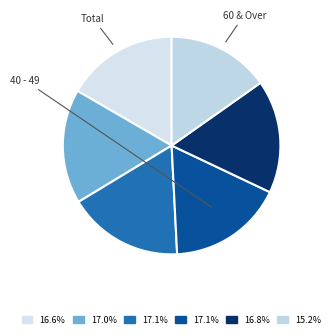

Count the number of slices in the pie.

6